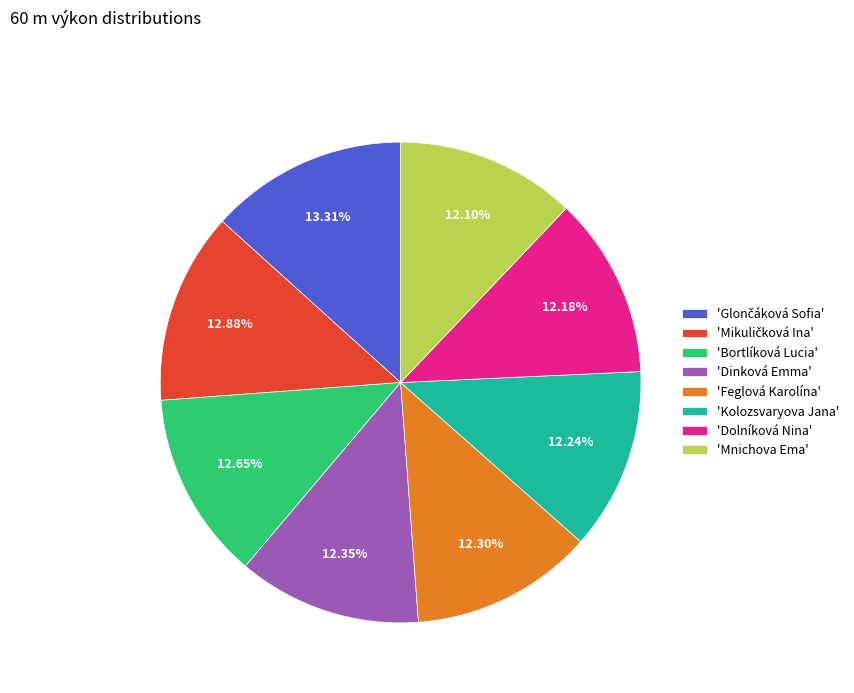

Does any single category account for the majority?

No